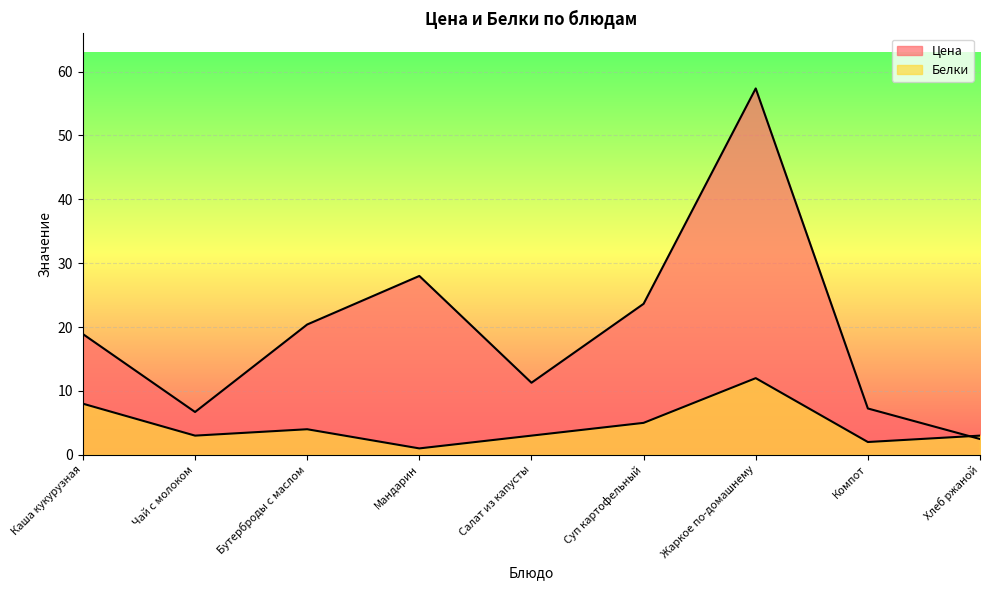

True or false: Белки and Цена intersect in this chart.

True